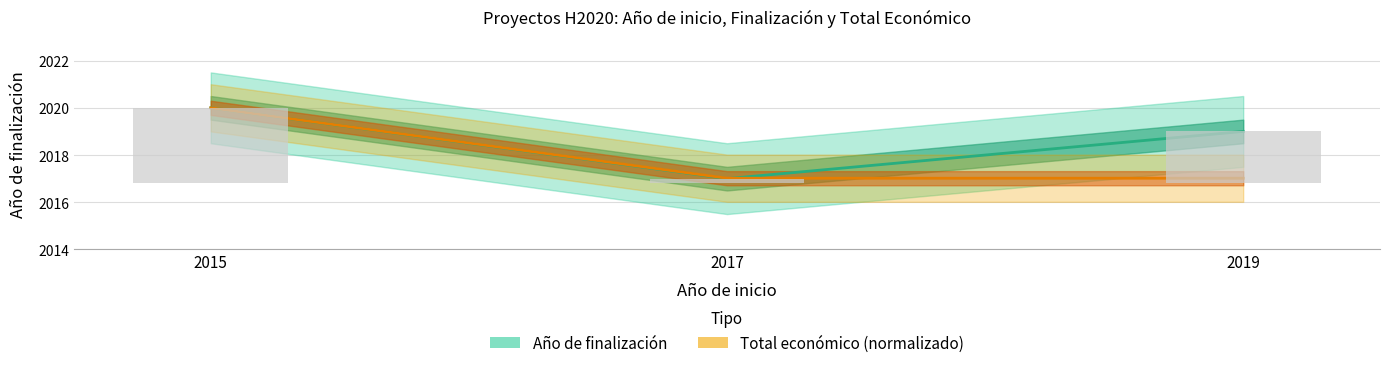

What is the difference between the maximum and minimum values in the Año de finalización series?

3.0